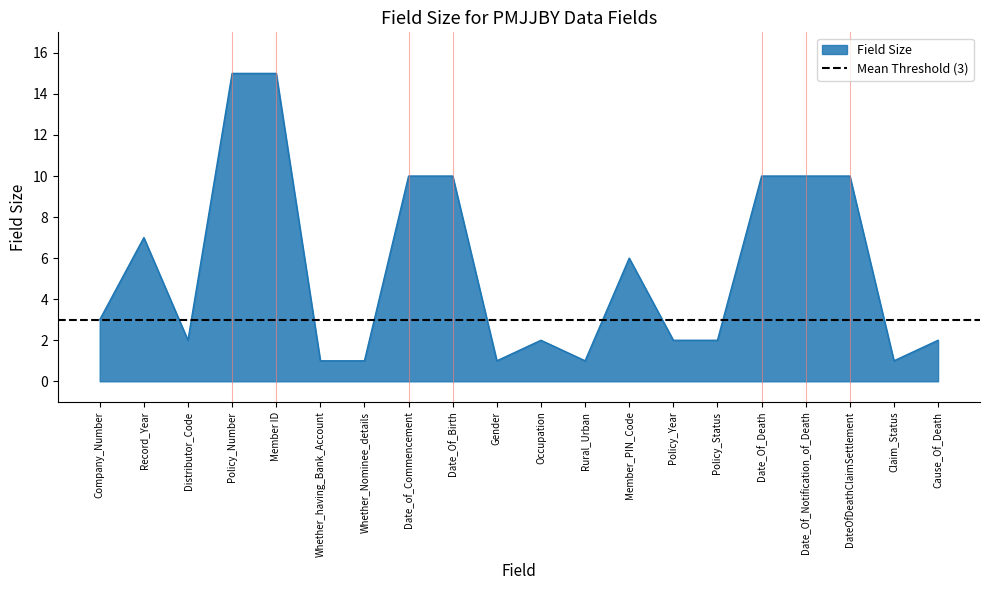

What position from the right is Policy_Year?

7